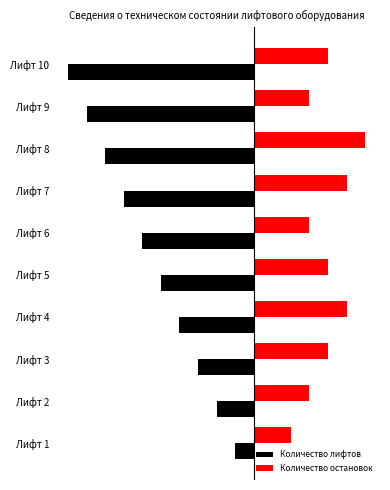

What are all the series names shown in the legend?

Количество лифтов, Количество остановок